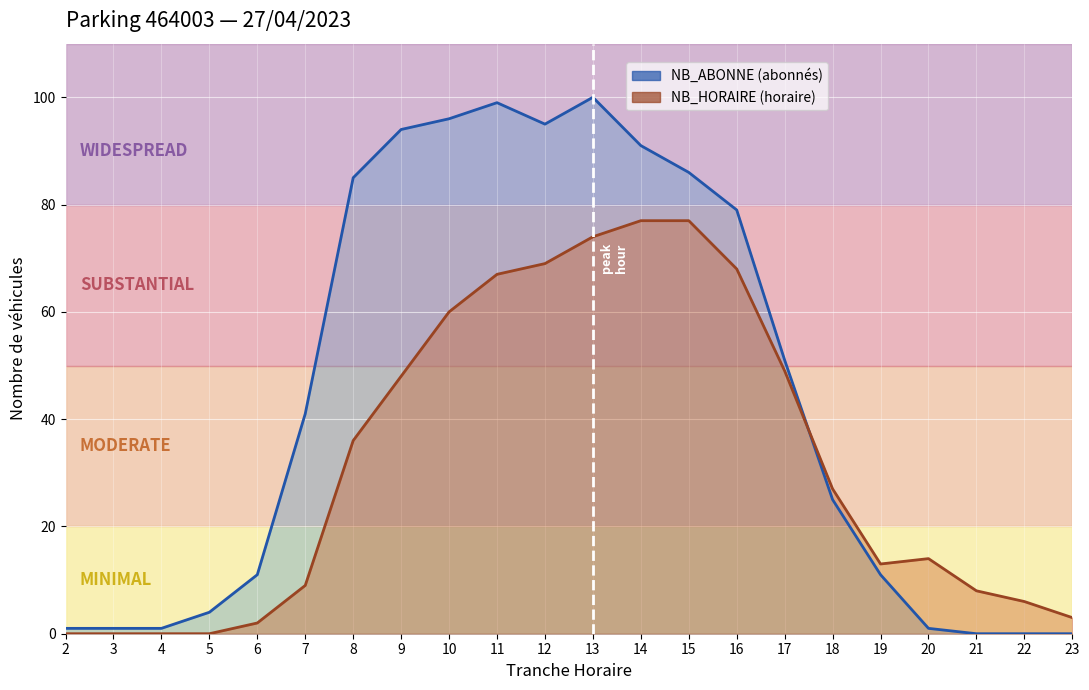

Reading left to right, what are all the values shown in this chart?

NB_HORAIRE: 2=0	3=0	4=0	5=0	6=2	7=9	8=36	9=48	10=60	11=67	12=69	13=74	14=77	15=77	16=68	17=49	18=27	19=13	20=14	21=8	22=6	23=3
NB_ABONNE: 2=1	3=1	4=1	5=4	6=11	7=41	8=85	9=94	10=96	11=99	12=95	13=100	14=91	15=86	16=79	17=51	18=25	19=11	20=1	21=0	22=0	23=0